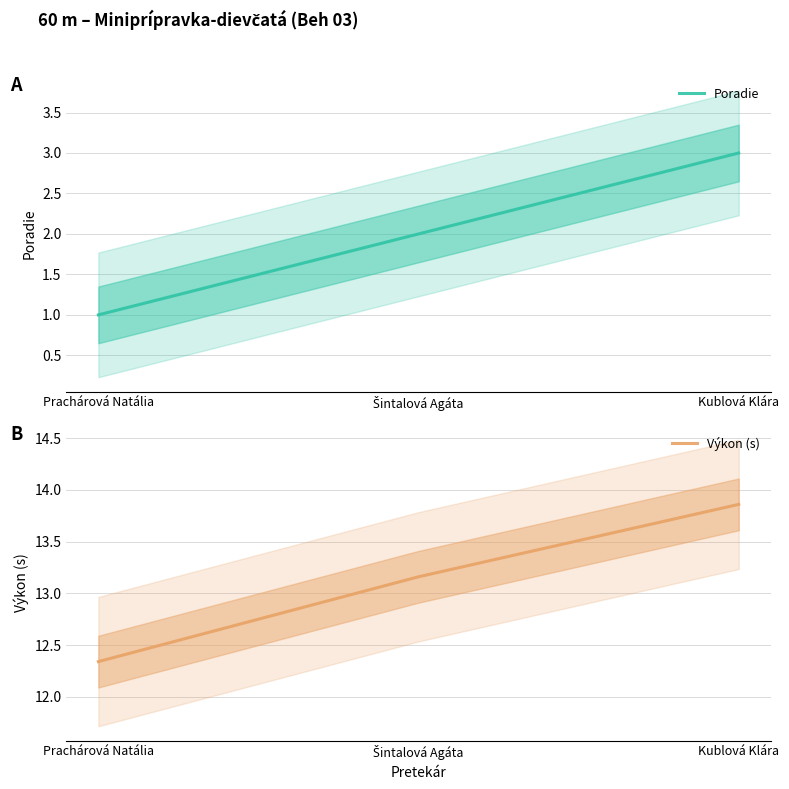

Which category has the lowest value across all series?

Prachárová Natália